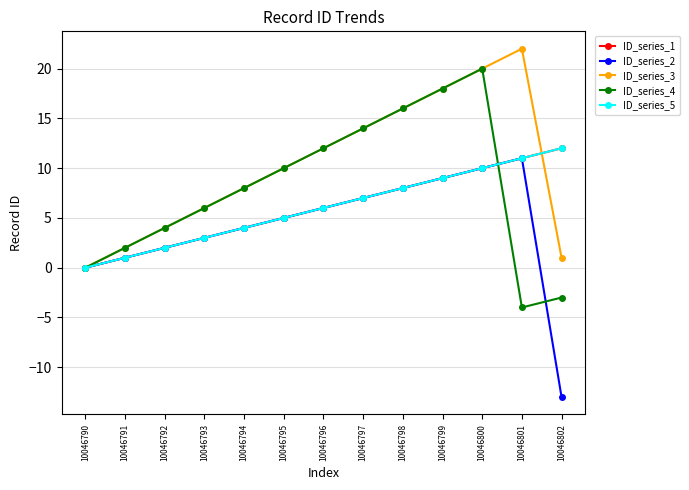

Where is the first local maximum for ID_series_4?

10046800